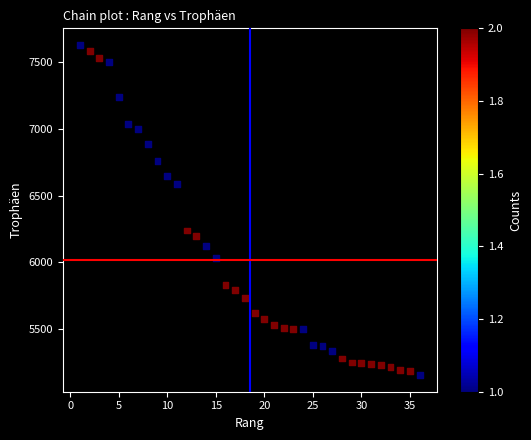

What is the range of Y values (max minus min)?

2480